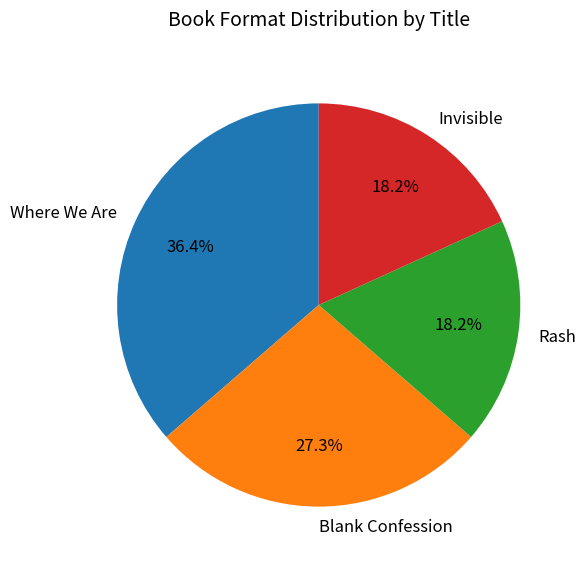

To the nearest percent, what is the difference between the largest and smallest slice percentages?

18%